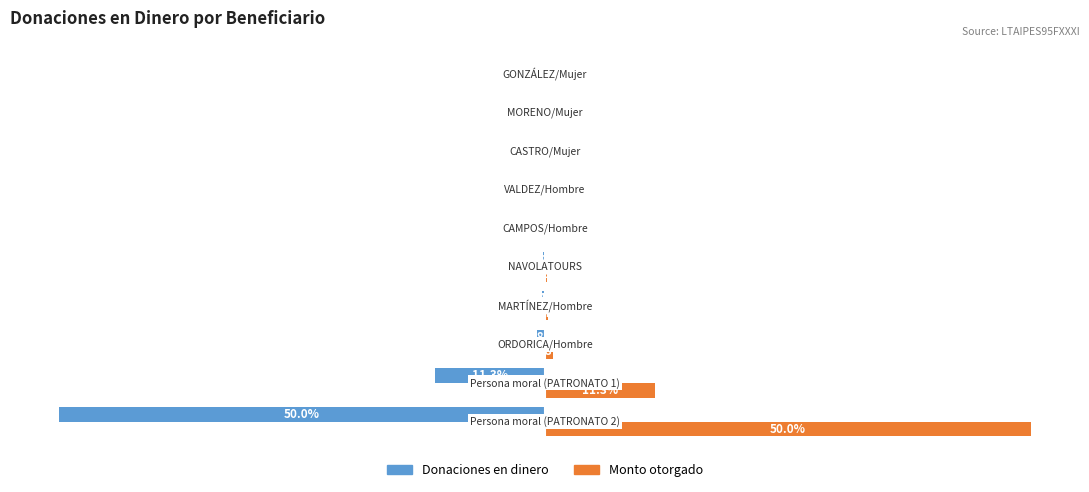

Which series has the largest total across all categories?

Monto otorgado